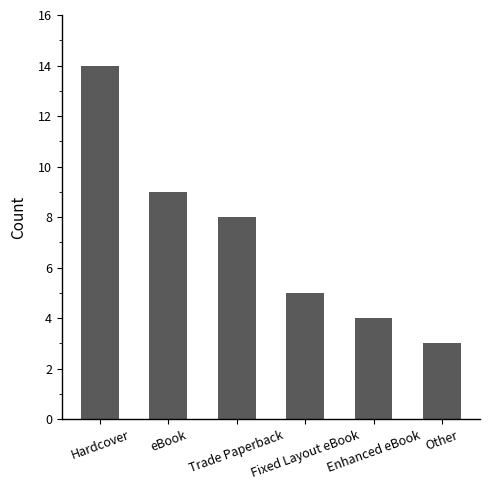

What position from the right is Fixed Layout eBook?

3